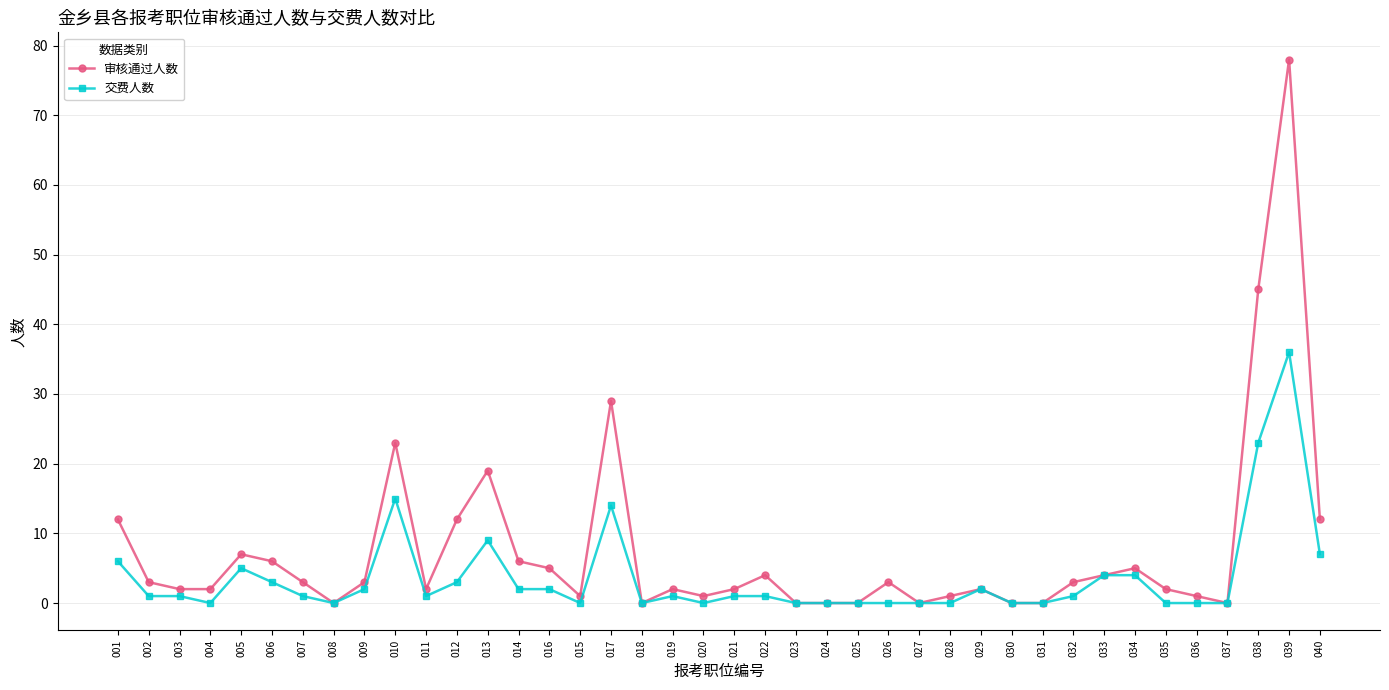

Between 025 and 038, which series saw the biggest shift?

审核通过人数